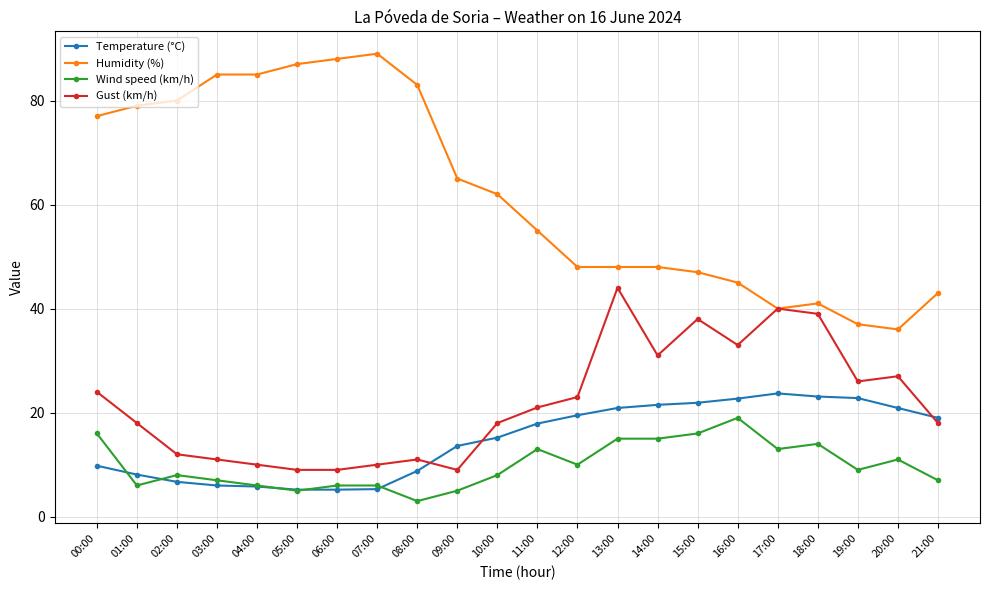

True or false: Gust (km/h) has more than 2 interior local peaks.

True